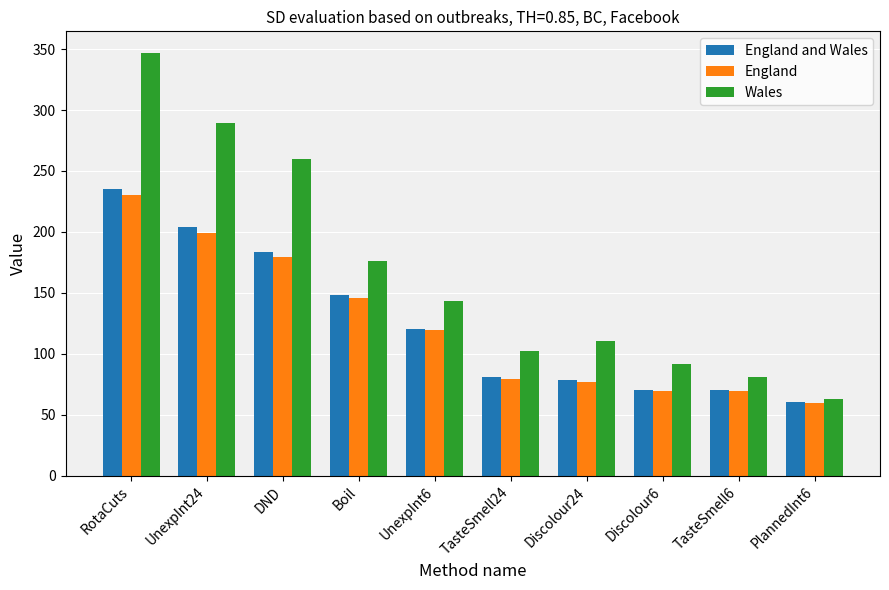

Which series has the widest spread of values?

Wales